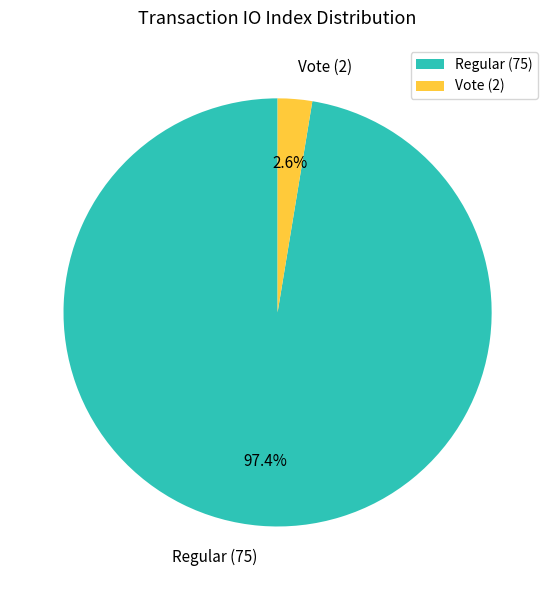

Is there any slice that represents more than half of the pie?

Yes